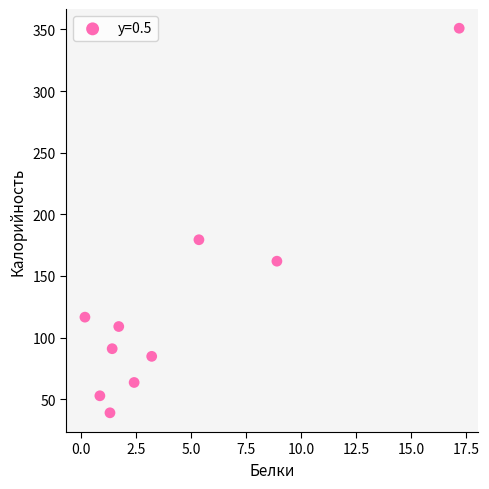

What Y value in the scatter plot is closest to 195?

179.4